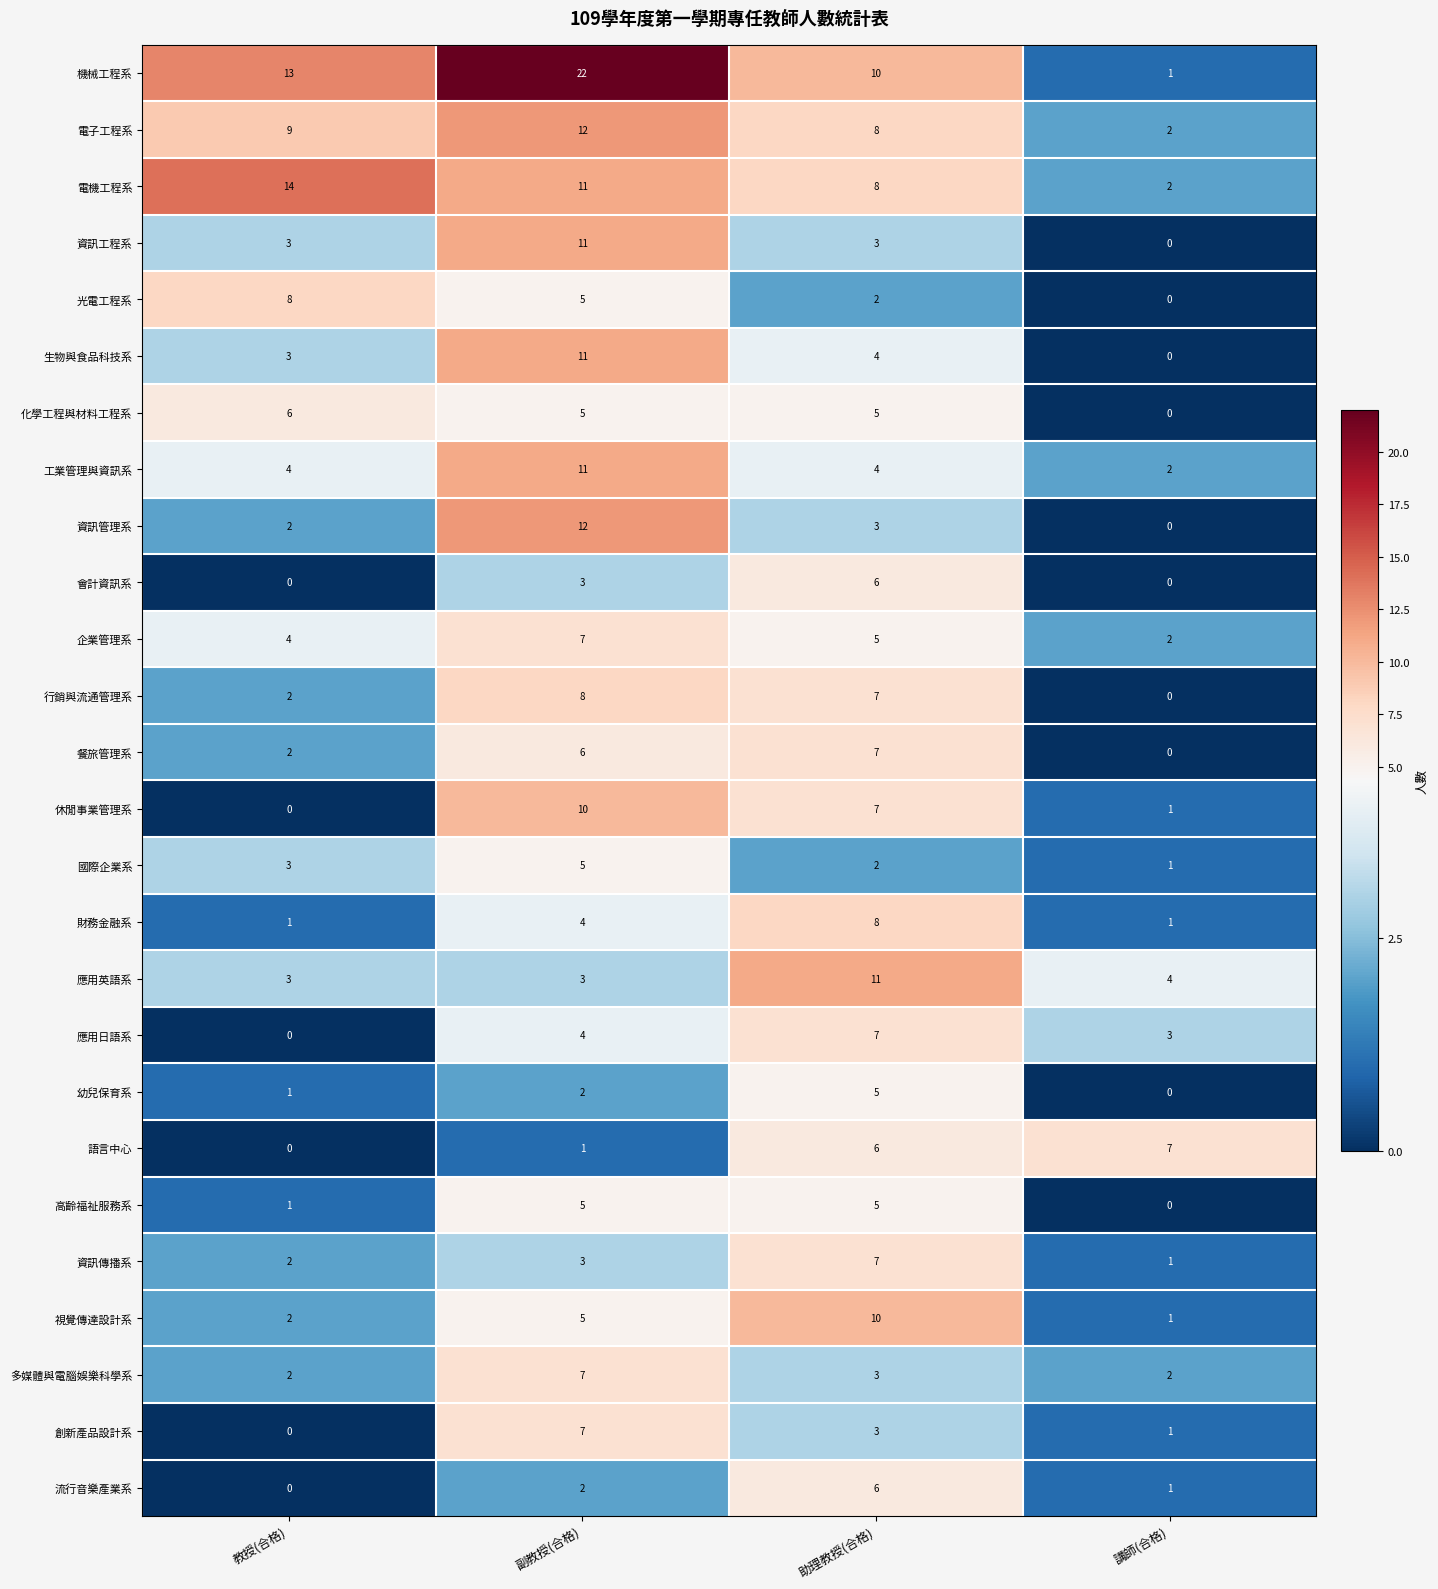

Where is 生物與食品科技系 nearest to the value 5?

助理教授(合格)